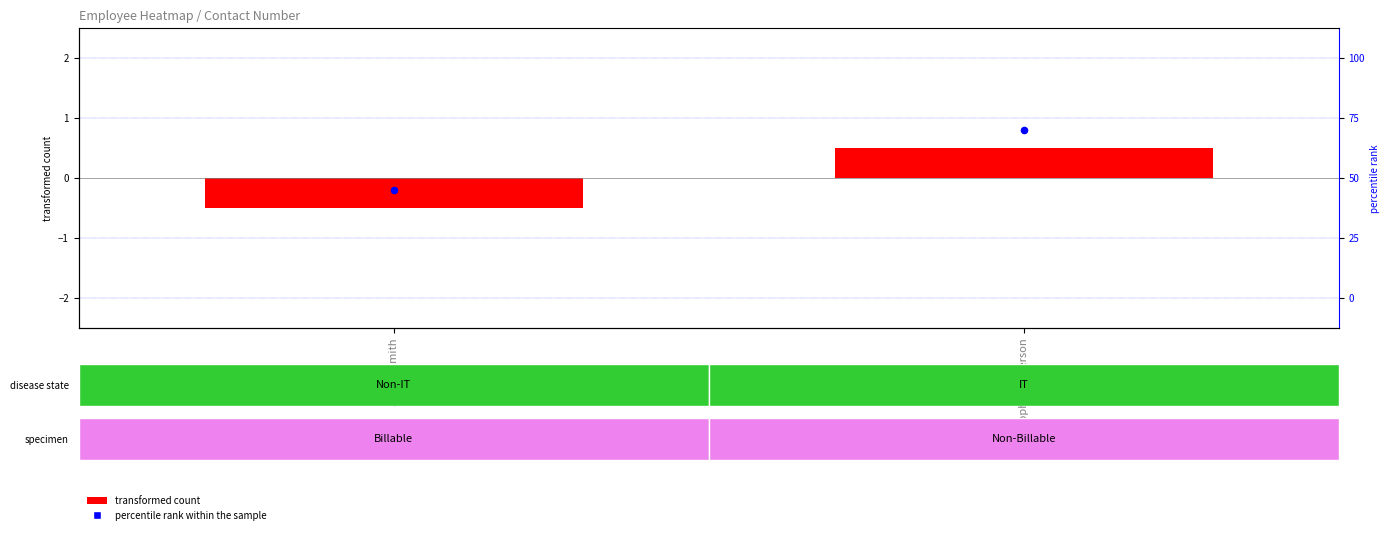

What value does the transformed count series have at Christopher Anderson?

0.5